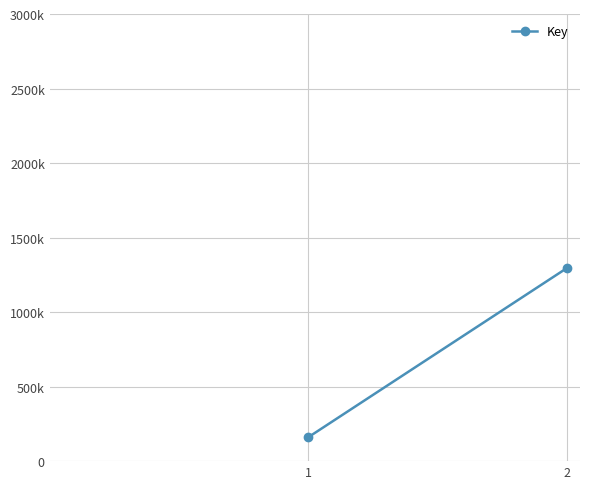

Rank the categories by value from lowest to highest.

1, 2